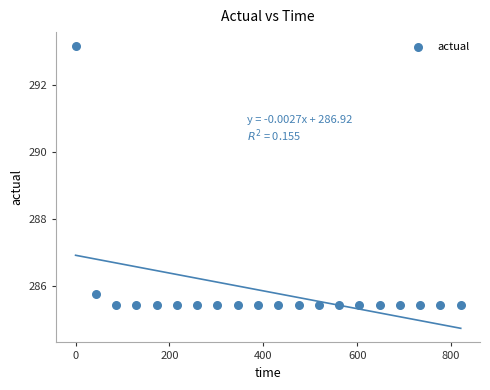

What Y value in the scatter plot is closest to 289?

285.8